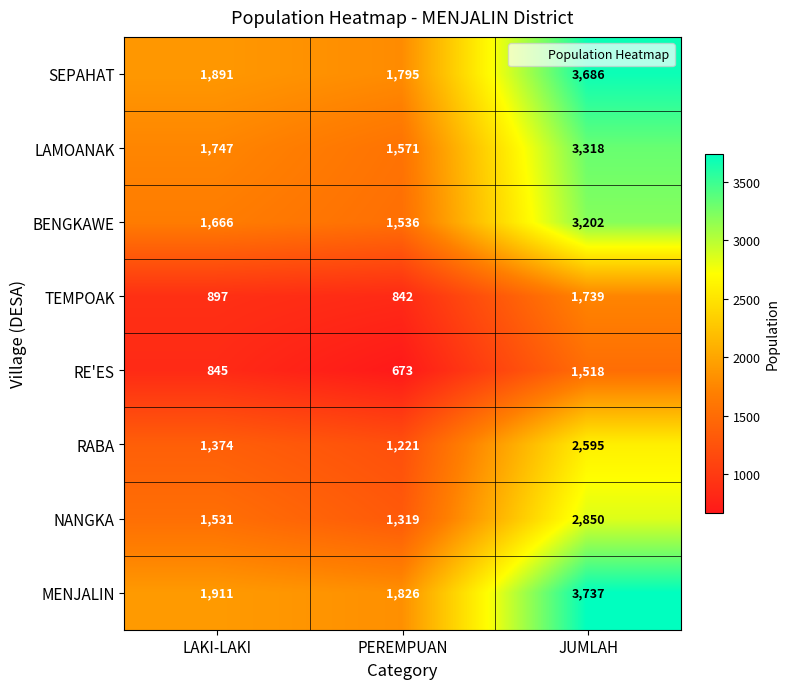

Reading right to left, list all the values displayed in this chart.

SEPAHAT: JUMLAH=3686	PEREMPUAN=1795	LAKI-LAKI=1891
LAMOANAK: JUMLAH=3318	PEREMPUAN=1571	LAKI-LAKI=1747
BENGKAWE: JUMLAH=3202	PEREMPUAN=1536	LAKI-LAKI=1666
TEMPOAK: JUMLAH=1739	PEREMPUAN=842	LAKI-LAKI=897
RE'ES: JUMLAH=1518	PEREMPUAN=673	LAKI-LAKI=845
RABA: JUMLAH=2595	PEREMPUAN=1221	LAKI-LAKI=1374
NANGKA: JUMLAH=2850	PEREMPUAN=1319	LAKI-LAKI=1531
MENJALIN: JUMLAH=3737	PEREMPUAN=1826	LAKI-LAKI=1911